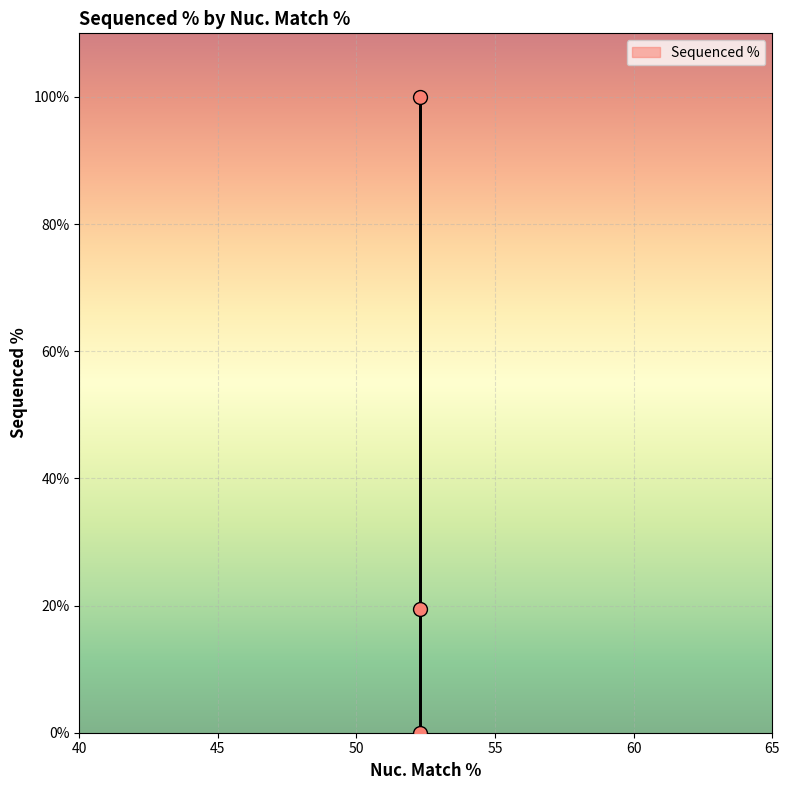

Which has a higher value, TRCN0000470856 or ccsbBroad304_13390?

TRCN0000470856